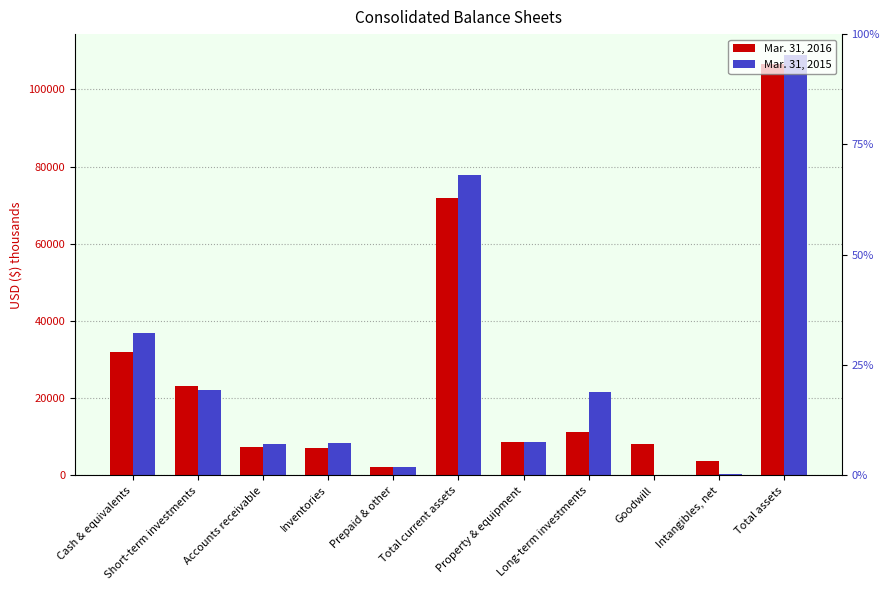

Rank the series by their maximum value, from lowest to highest.

Mar. 31, 2016, Mar. 31, 2015